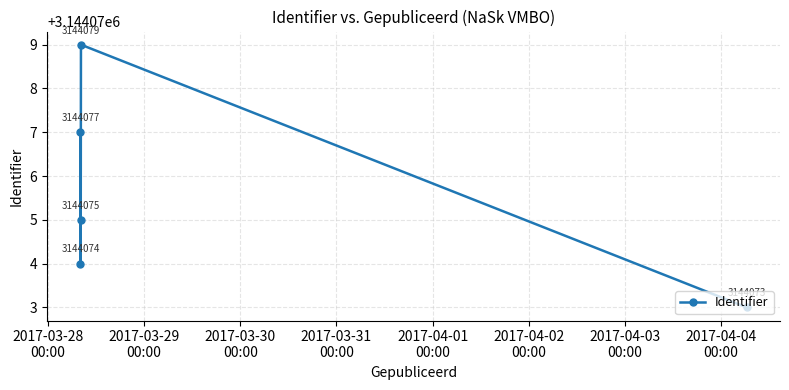

True or false: there are more than 1 points higher than both neighbors.

False